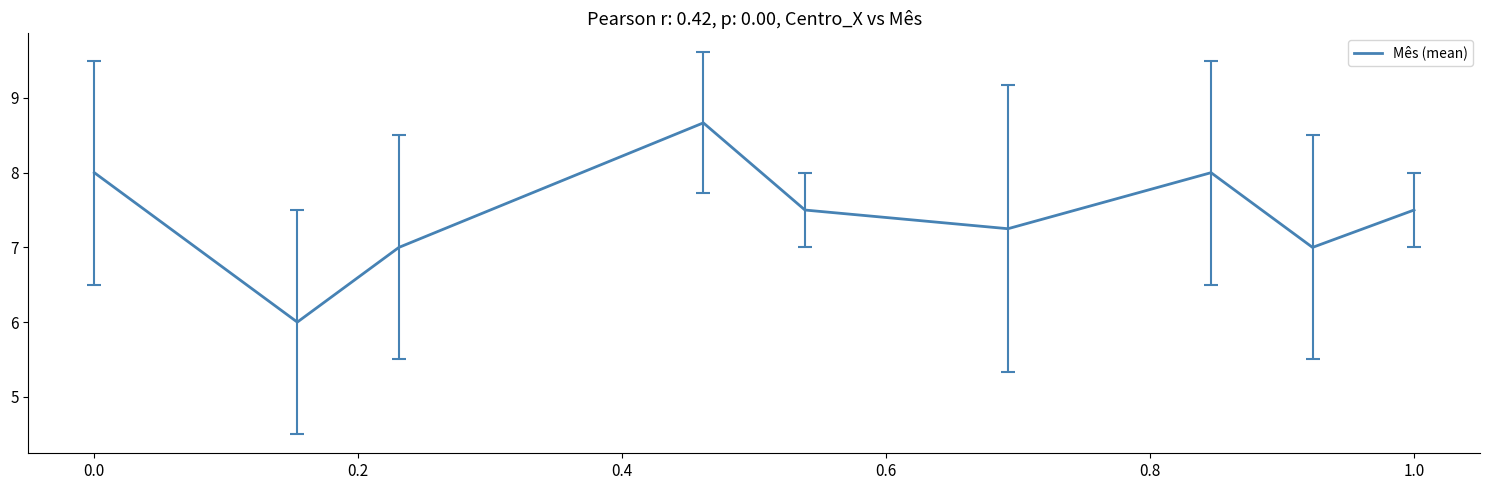

What is the sum of all values?

66.9